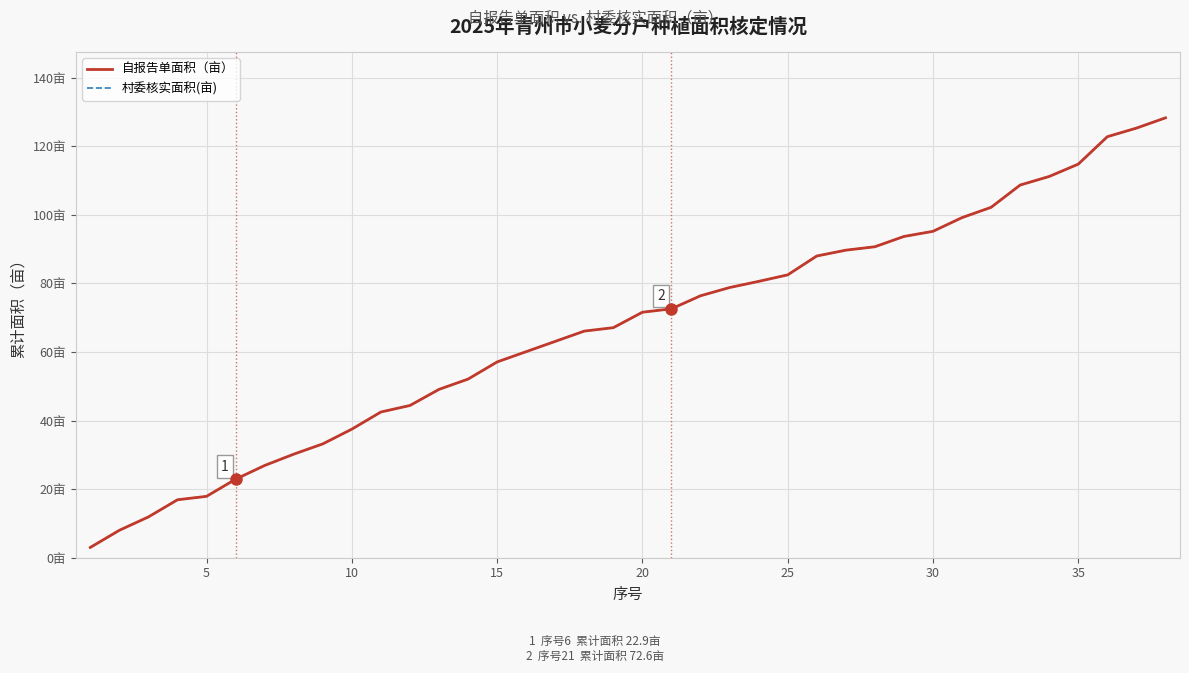

Does the chart display data point markers on the line(s)?

No